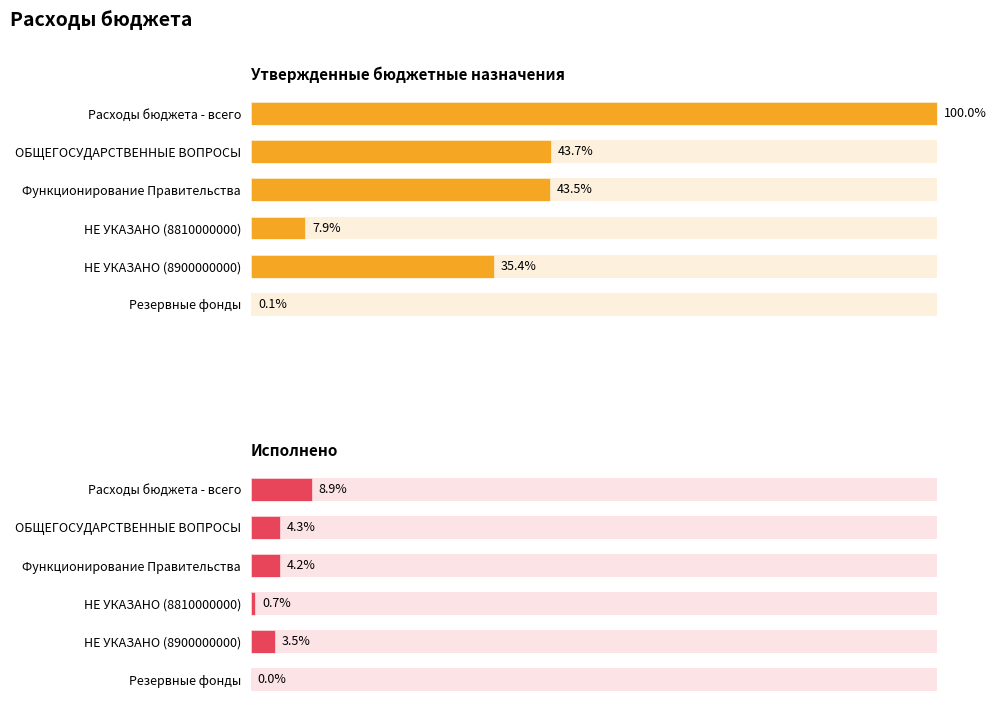

Reading left to right, extract all data points from this chart.

Утвержденные бюджетные назначения: 11083858.5	4840400.0	4825400.0	875900.0	3919600.0	8000.0
Исполнено: 984557.7	471099.5	465599.5	75094.0	390505.5	0.0